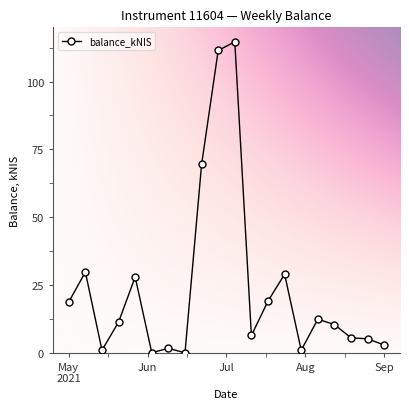

True or false: the data has more than 1 interior local peaks.

True